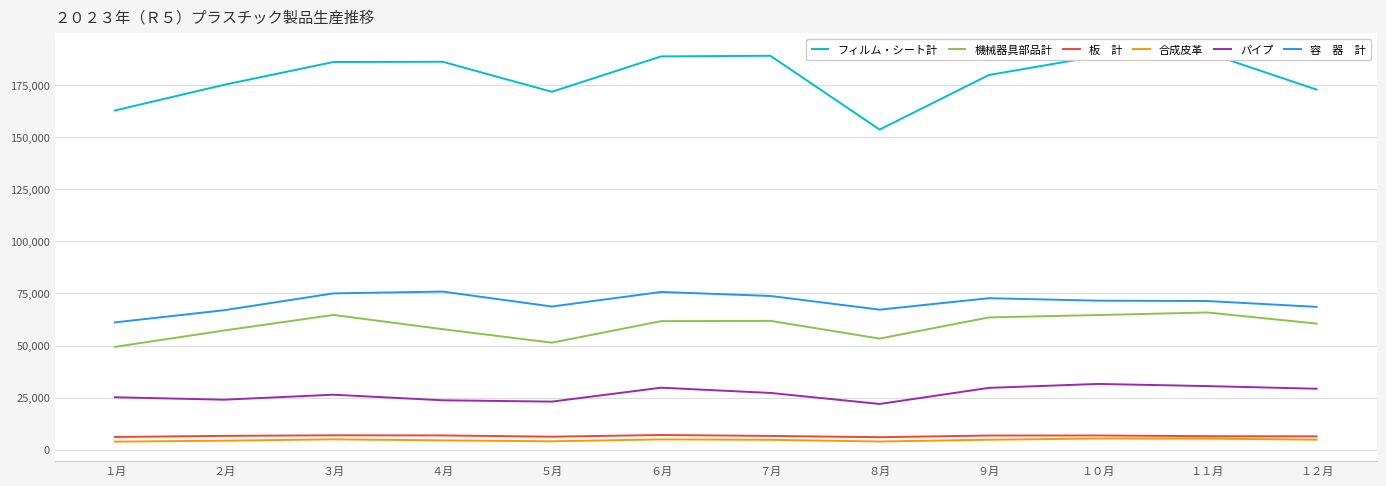

At which category does 機械器具部品計 reach its first local peak?

３月